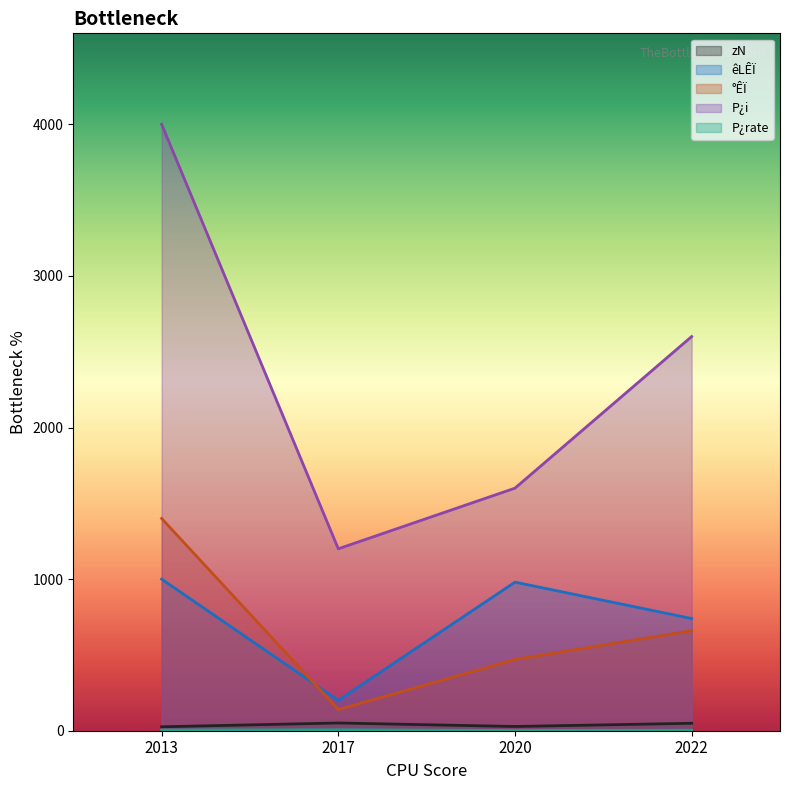

List the series in order of their peak value, highest first.

P¿i, °ÊÏ, êLÊÏ, zN, P¿rate